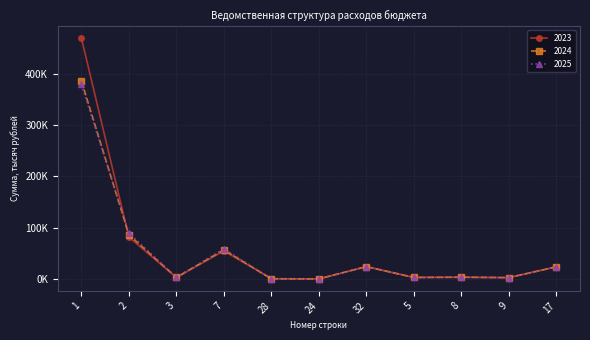

Where do 2025 and 2024 first cross each other?

1 and 2